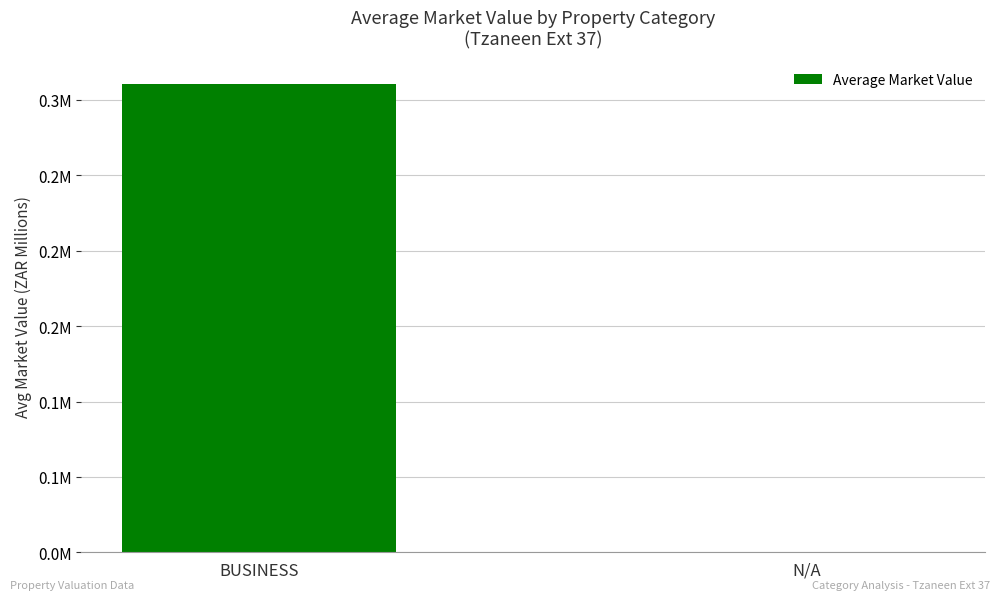

True or false: the data shows 0.3 at BUSINESS.

True